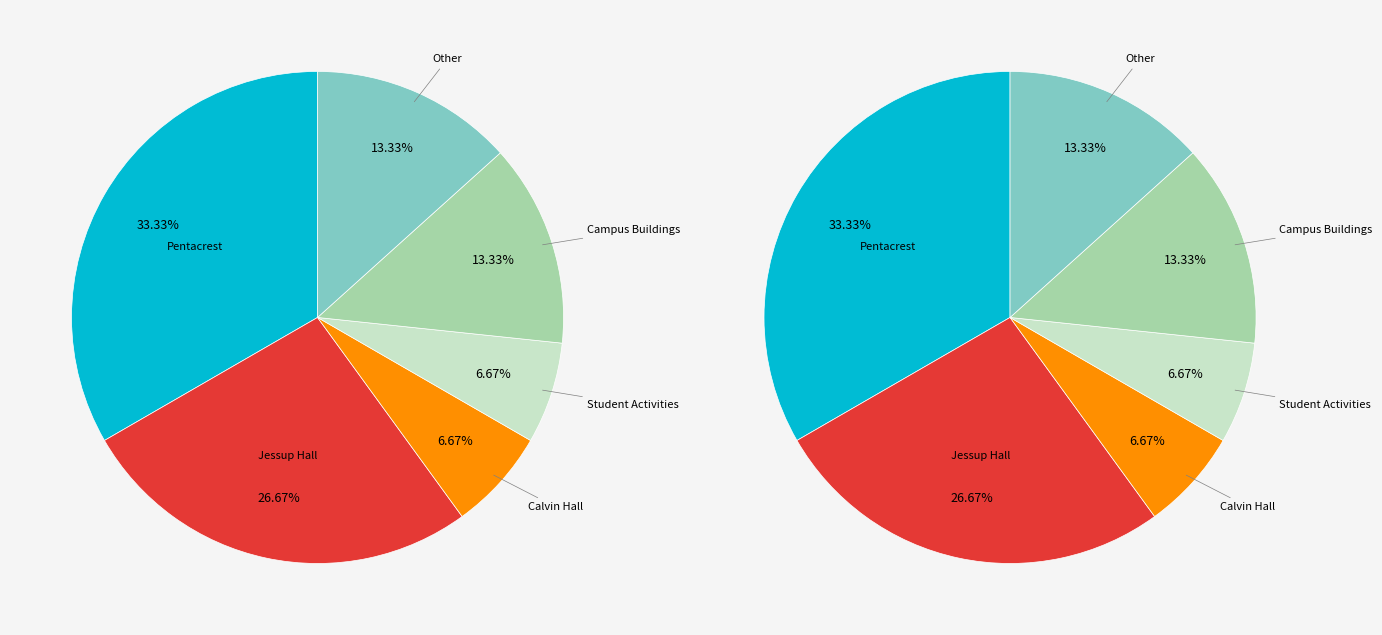

Is there a majority slice in this chart?

No